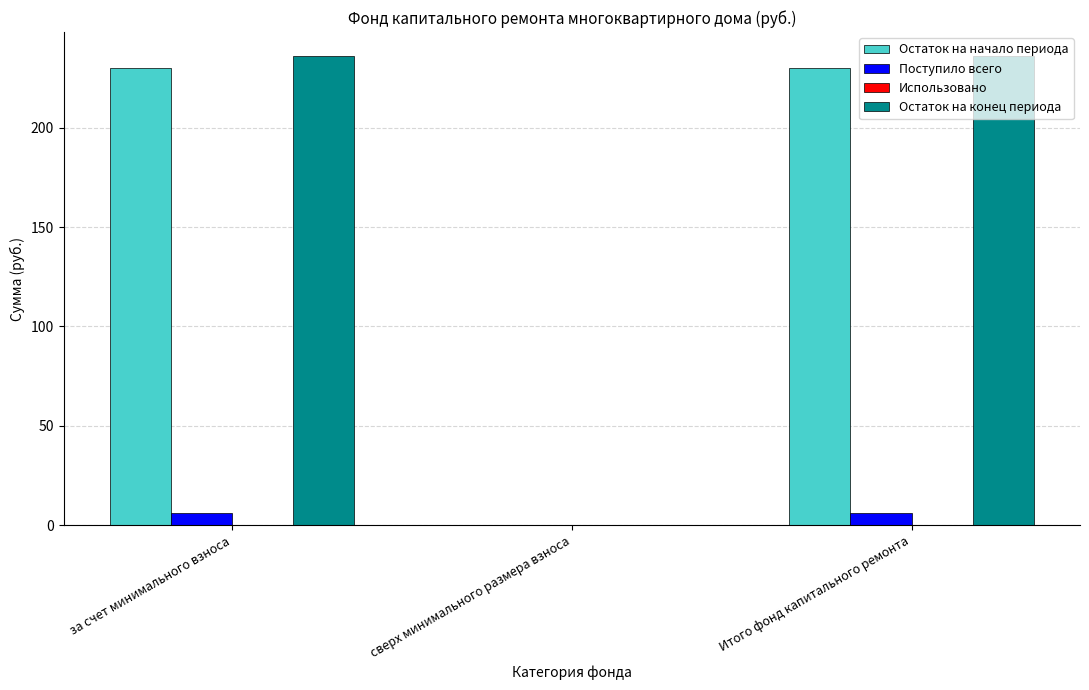

The Остаток на конец периода series shows 236.3 at Итого фонд капитального ремонта. True or false?

True